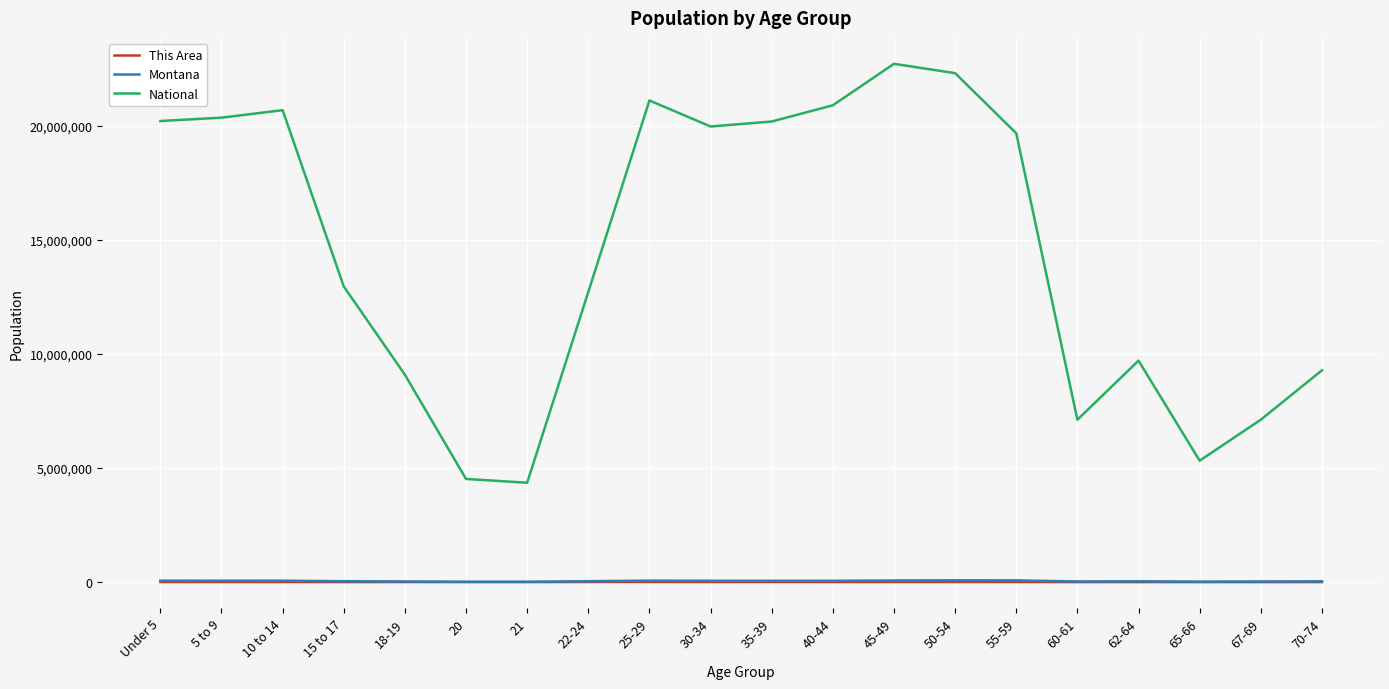

How many lines are shown in the chart?

3